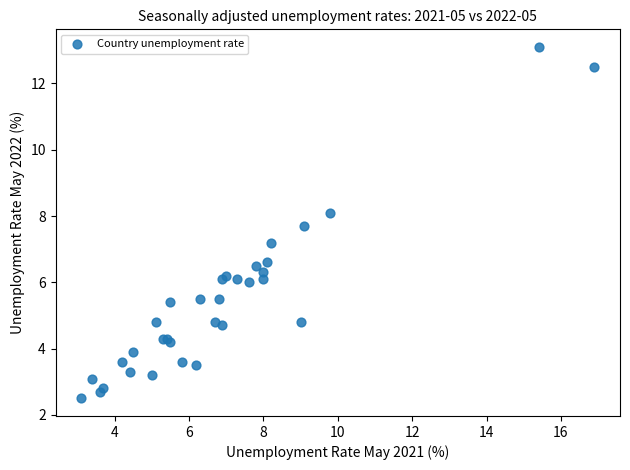

What Y value in the scatter plot is closest to 7?

7.2